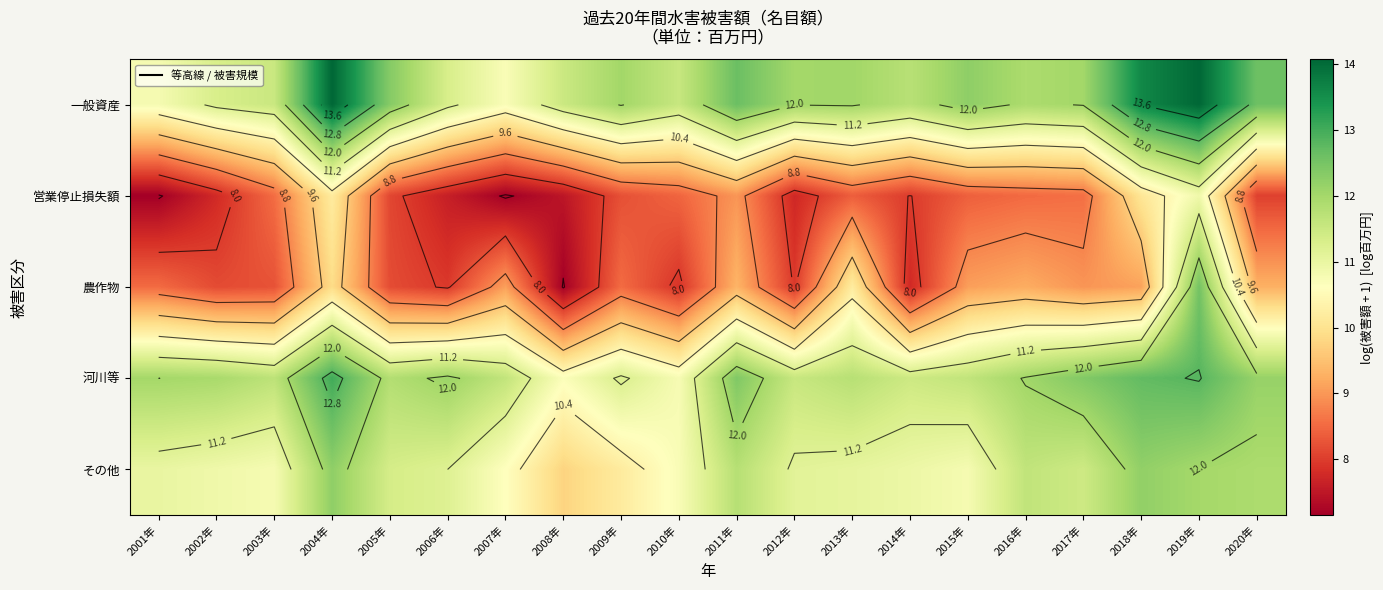

At 2011年, list the series in order from smallest to largest.

営業停止損失額, 農作物, その他, 河川等, 一般資産